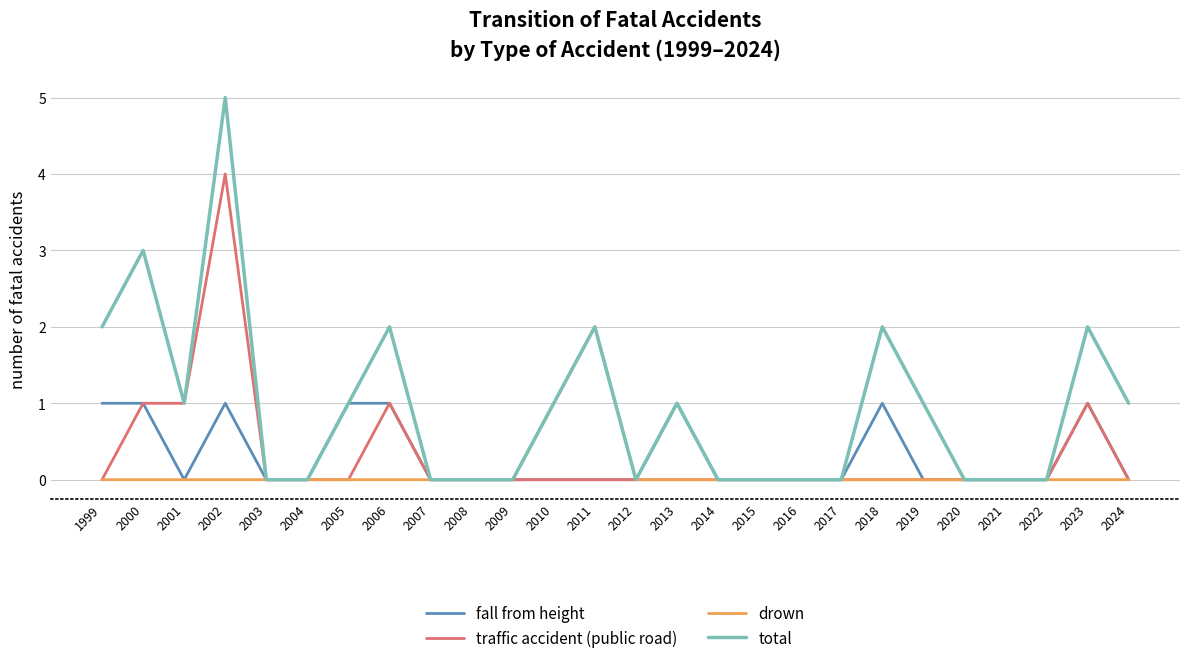

What is the maximum value for total?

5